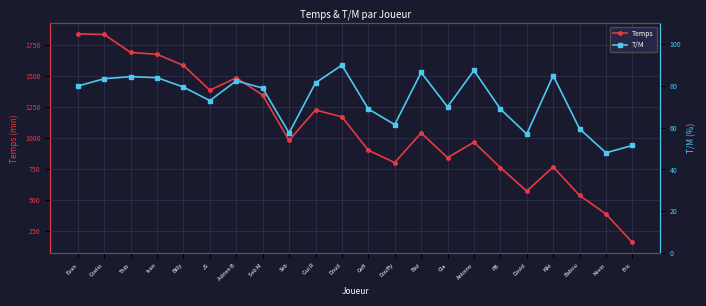

Does the chart display data point markers on the line(s)?

Yes